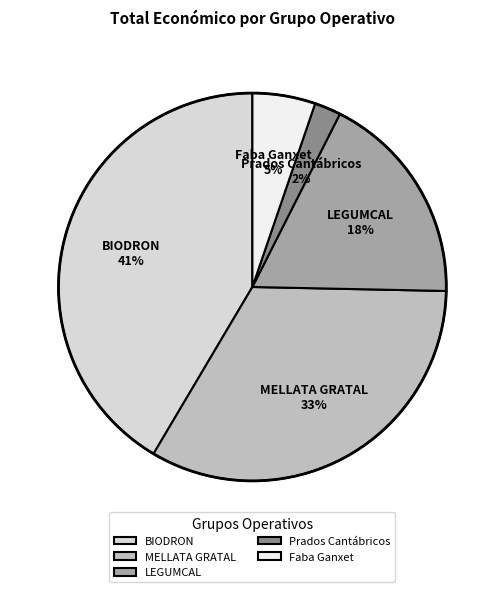

To the nearest percent, what portion does LEGUMCAL represent?

18%